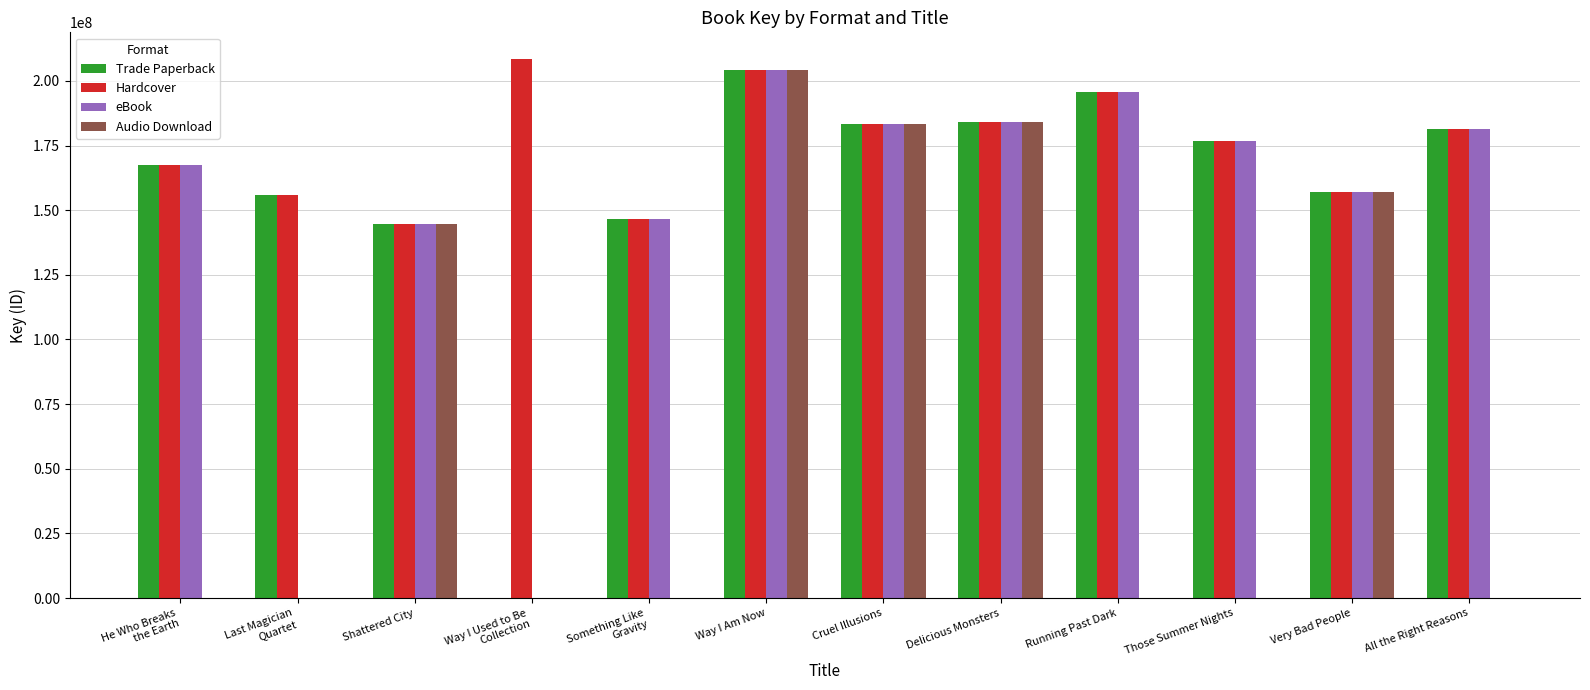

Which series has the largest total across all categories?

Hardcover